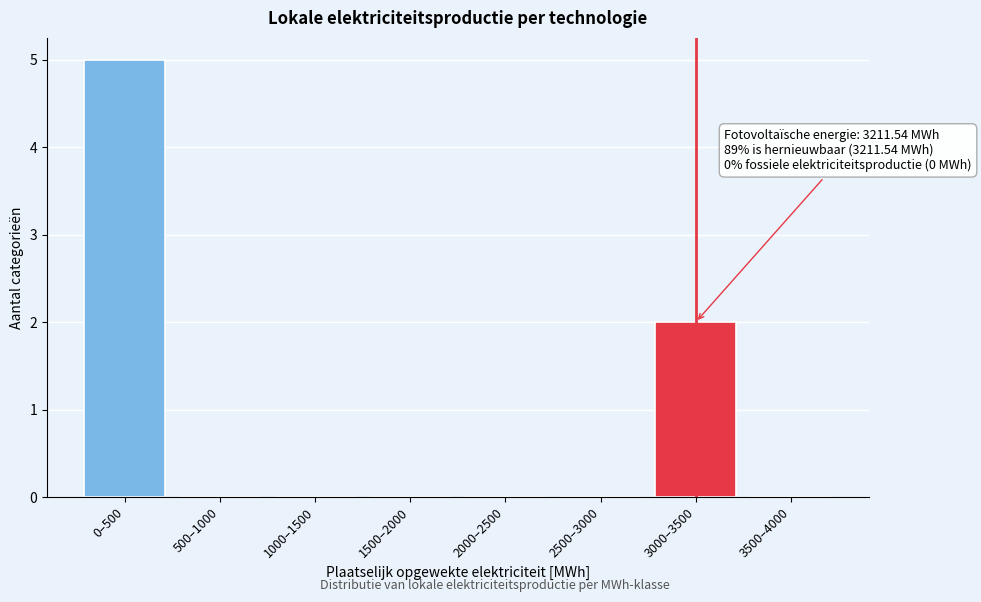

Reading left to right, list all the values displayed in this chart.

0–500=5	500–1000=0	1000–1500=0	1500–2000=0	2000–2500=0	2500–3000=0	3000–3500=2	3500–4000=0